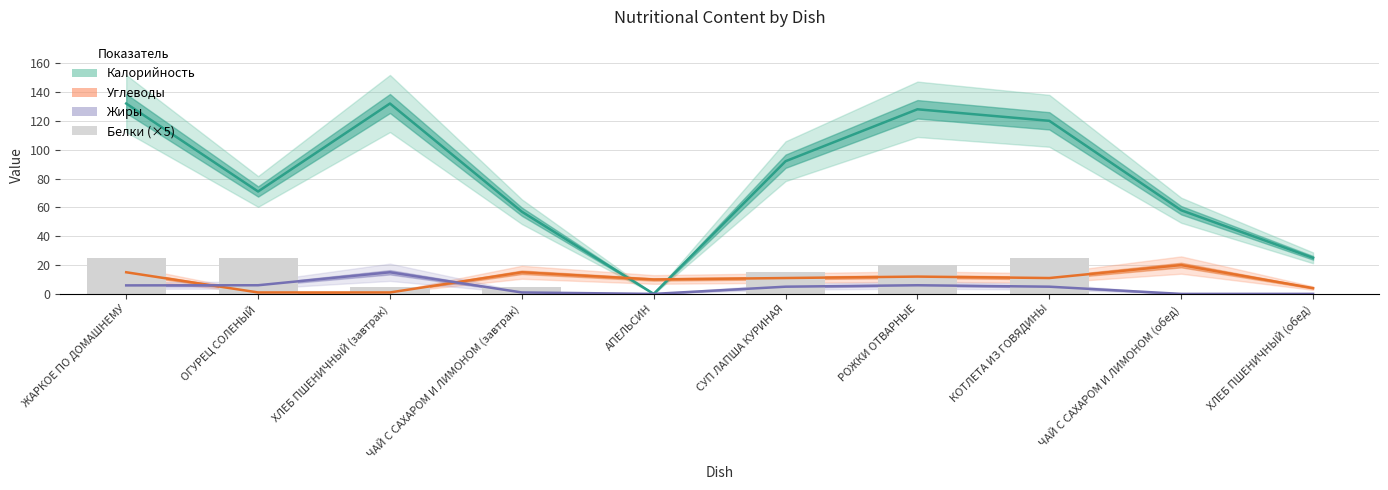

How many data points in Белки (×5) are above 15?

4